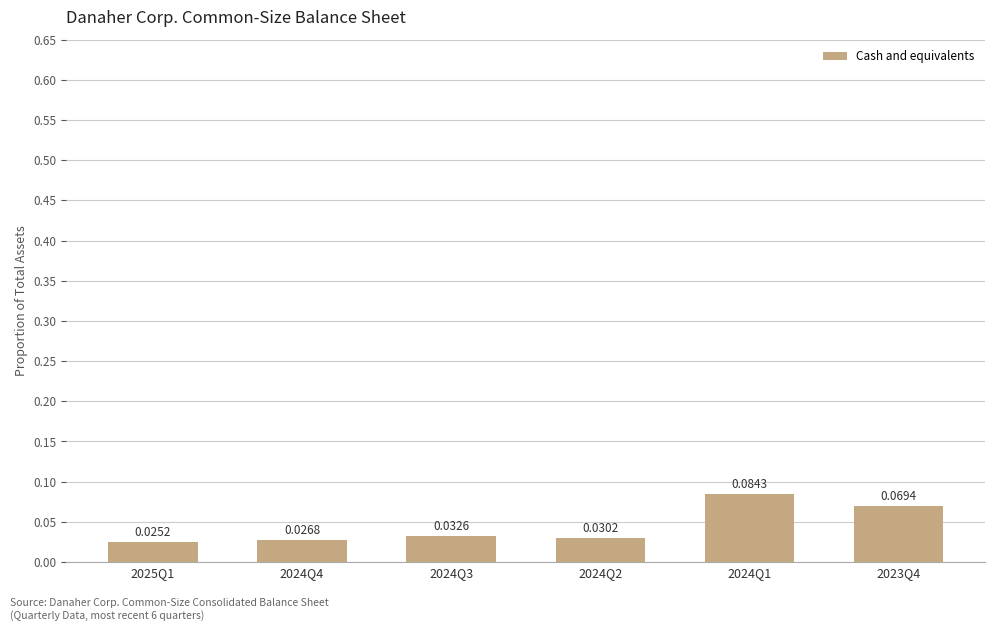

Rank the categories by value from lowest to highest.

2025Q1, 2024Q4, 2024Q2, 2024Q3, 2023Q4, 2024Q1